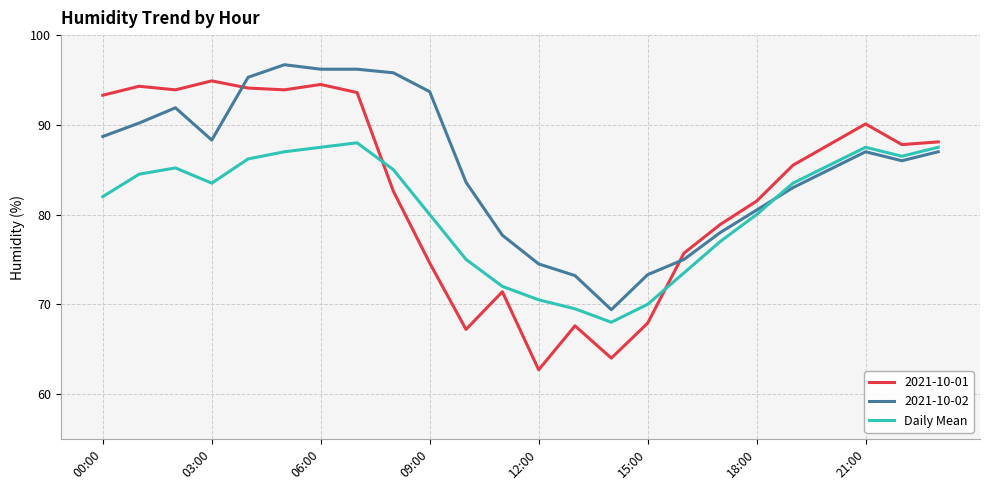

What is the lowest value of the Daily Mean series?

68.0